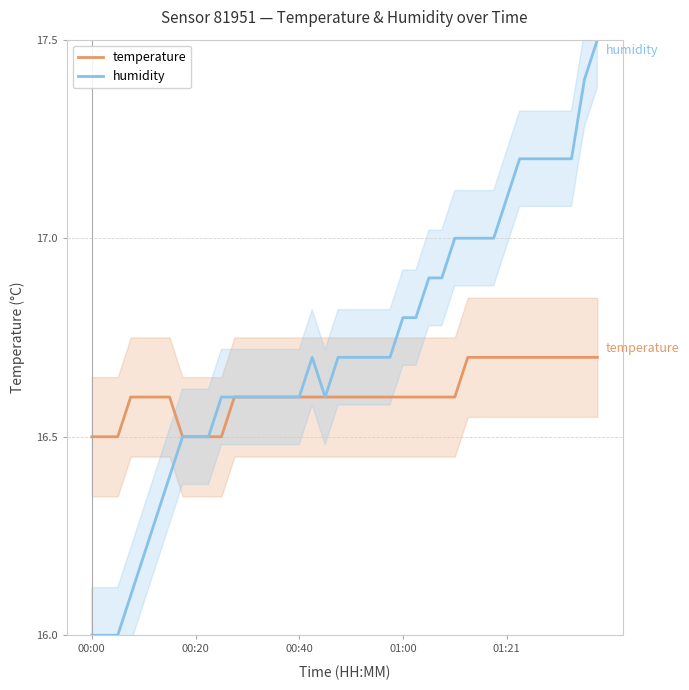

The value of temperature at 18 is 23.9. True or false?

False